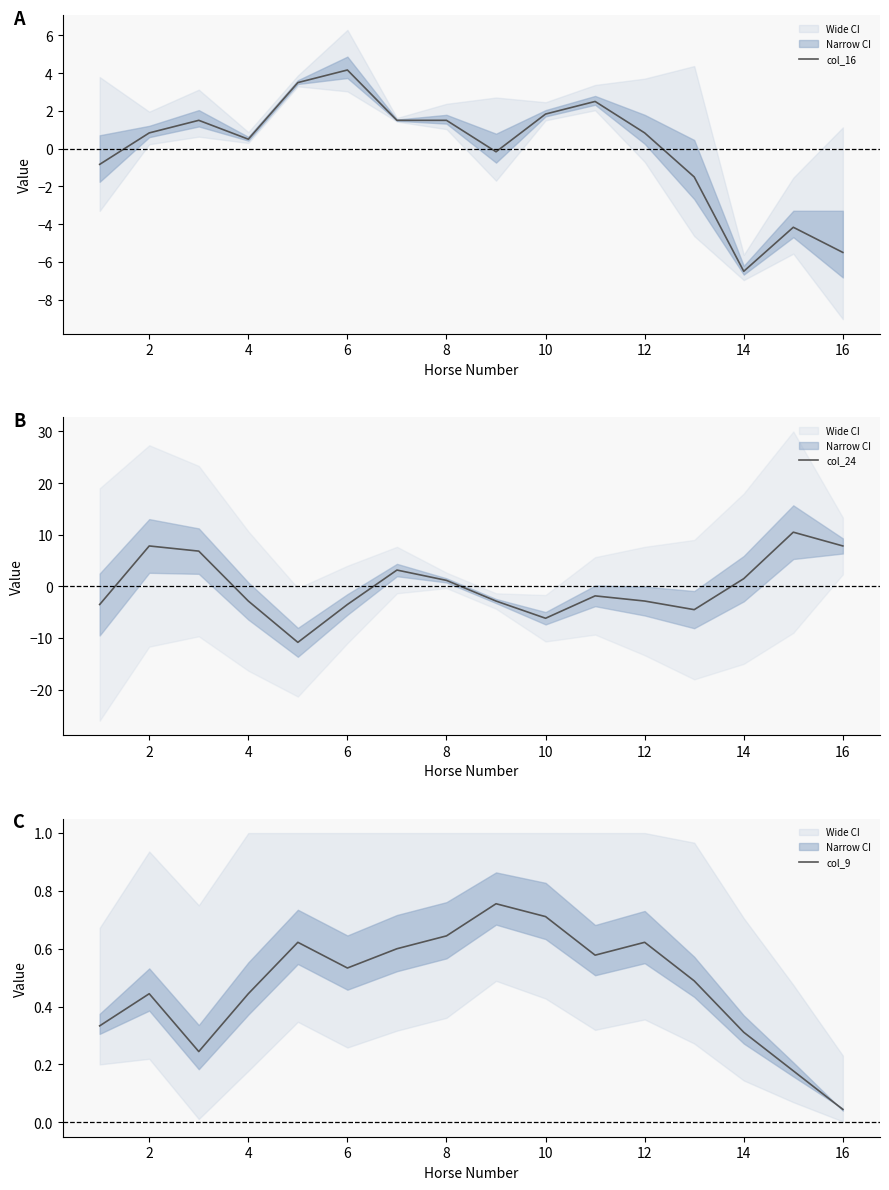

At how many categories does at least one series exceed -6?

16